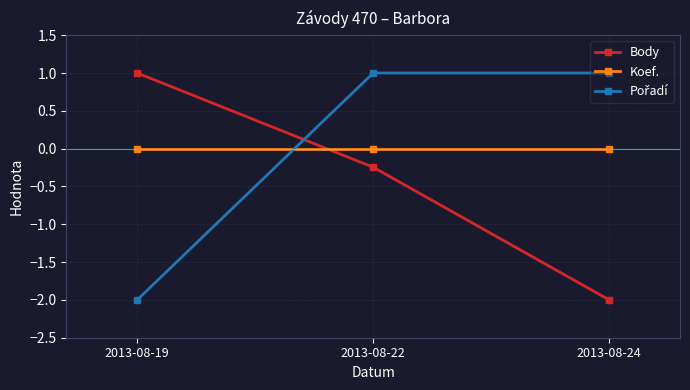

The value of Body at 2013-08-24 is -1.2. True or false?

False